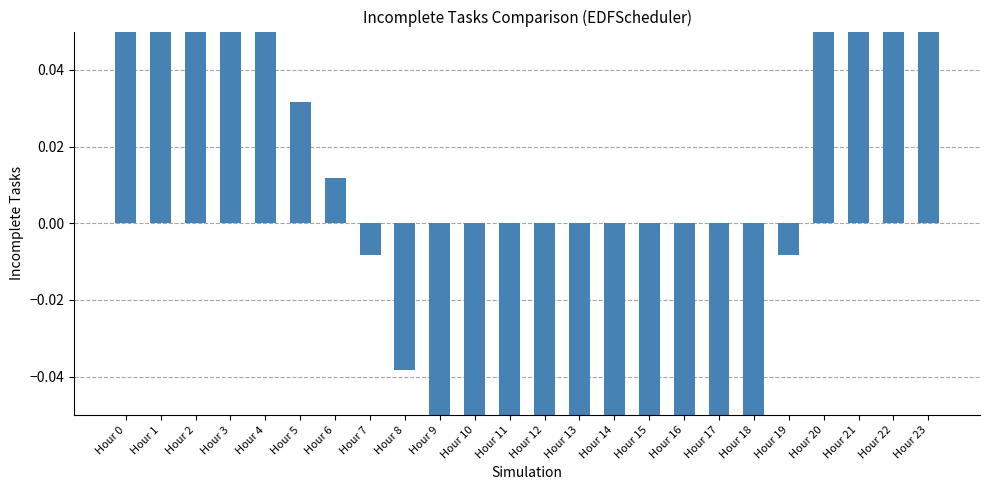

What is the change in value from Hour 9 to Hour 21?

+0.2